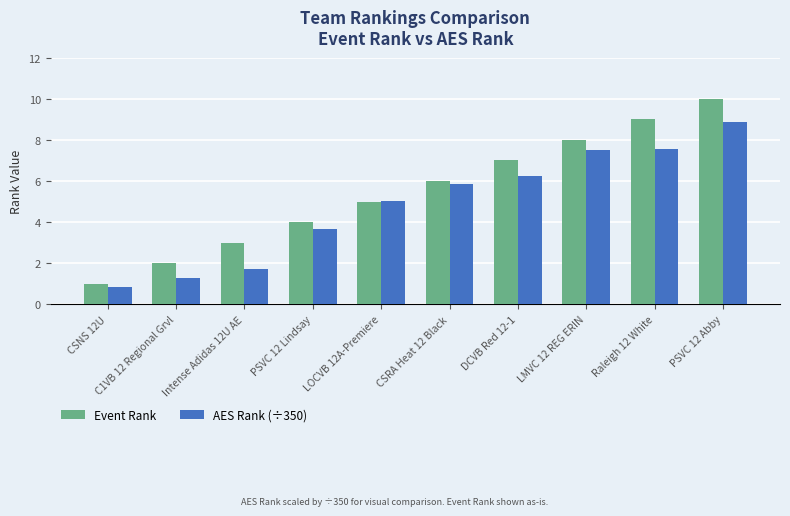

Reading left to right, transcribe all the data shown in this chart.

Event Rank: CSNS 12U=1.0	C1VB 12 Regional Grvl=2.0	Intense Adidas 12U AE=3.0	PSVC 12 Lindsay=4.0	LOCVB 12A-Premiere=5.0	CSRA Heat 12 Black=6.0	DCVB Red 12-1=7.0	LMVC 12 REG ERIN=8.0	Raleigh 12 White=9.0	PSVC 12 Abby=10.0
AES Rank (÷350): CSNS 12U=0.8	C1VB 12 Regional Grvl=1.3	Intense Adidas 12U AE=1.7	PSVC 12 Lindsay=3.7	LOCVB 12A-Premiere=5.0	CSRA Heat 12 Black=5.9	DCVB Red 12-1=6.2	LMVC 12 REG ERIN=7.5	Raleigh 12 White=7.6	PSVC 12 Abby=8.8